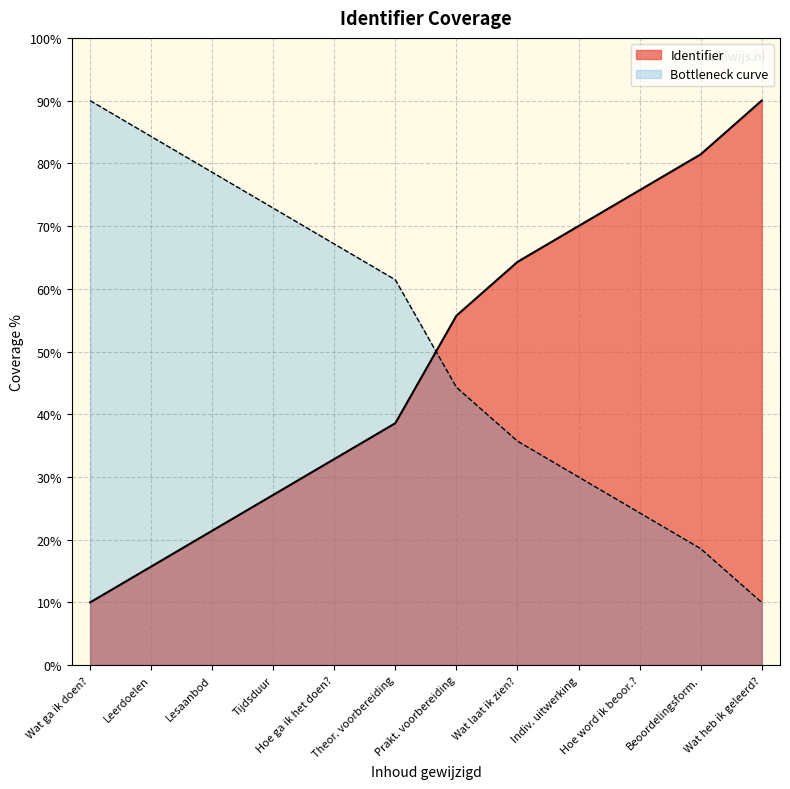

At Wat heb ik geleerd?, list the series in order from smallest to largest.

Bottleneck curve, Identifier